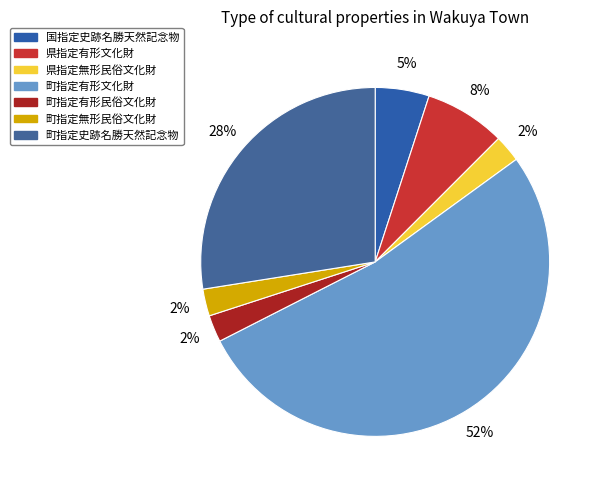

Count the number of slices in the pie.

7